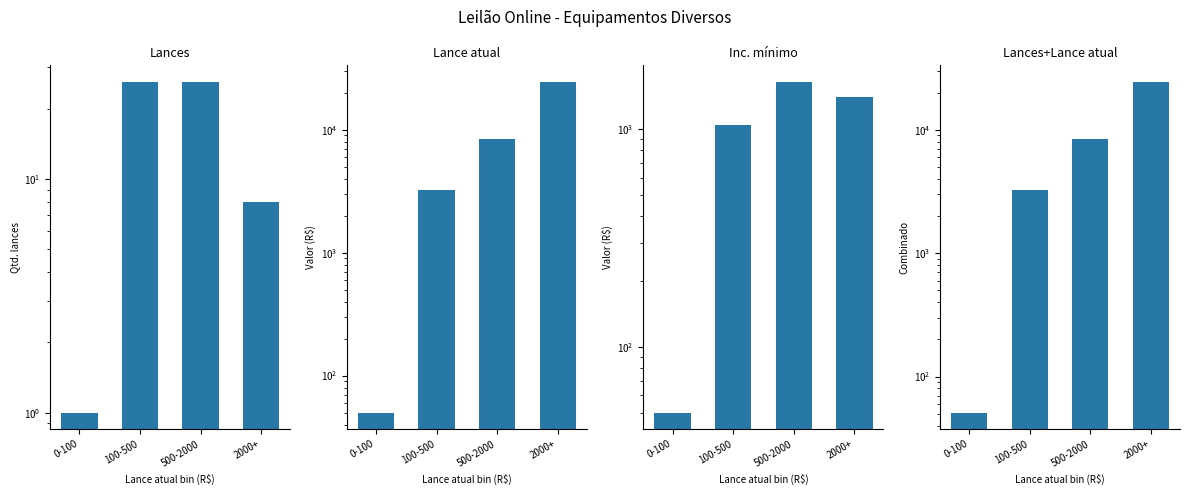

What position from the left is 2000+?

4